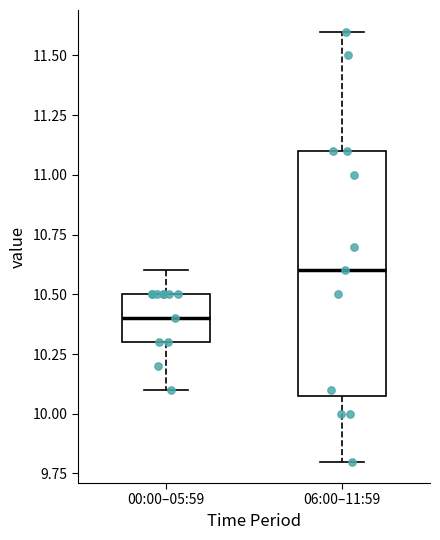

Where does the median line of the box for 06:00–11:59 sit on the y-axis? The values are not printed on the chart, so give them approximately, as read against the axis.

10.6